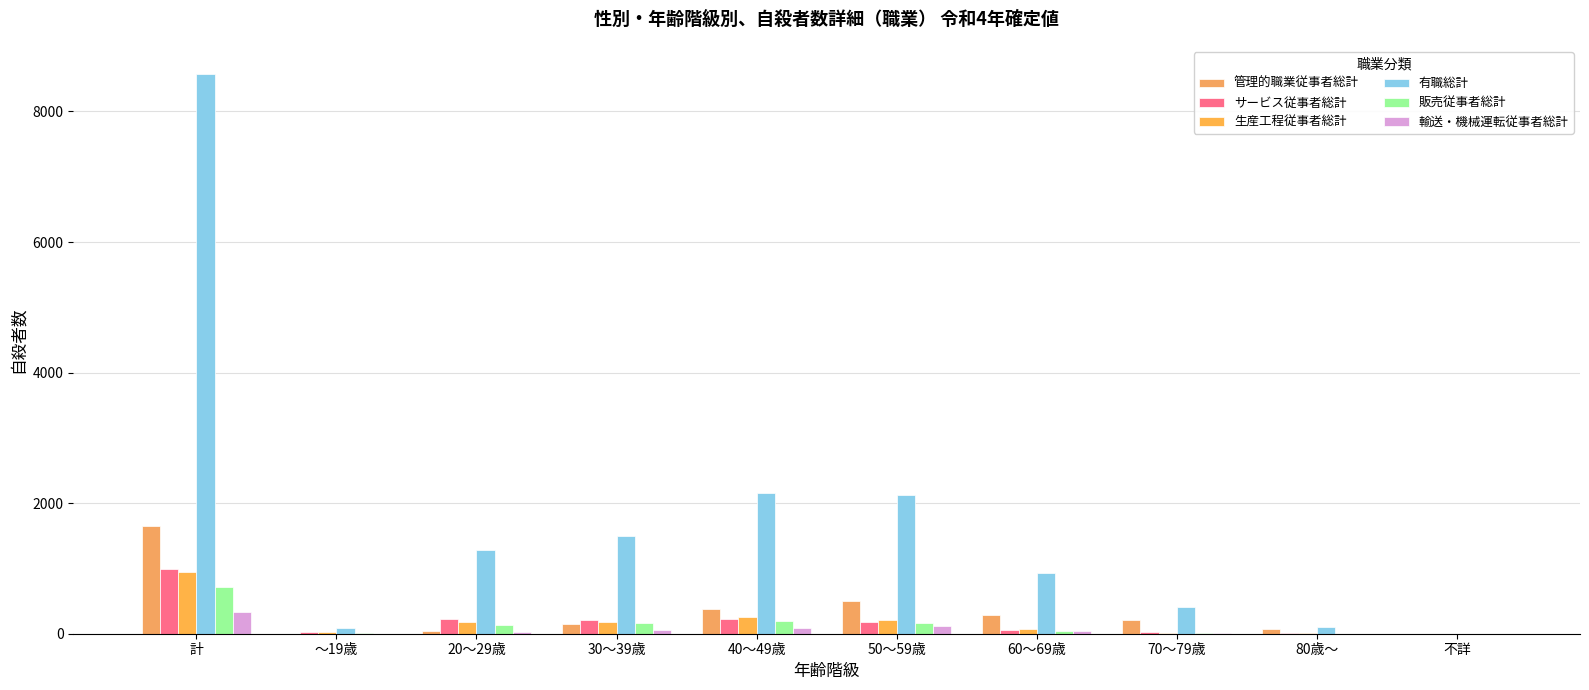

How many groups of bars are there?

10